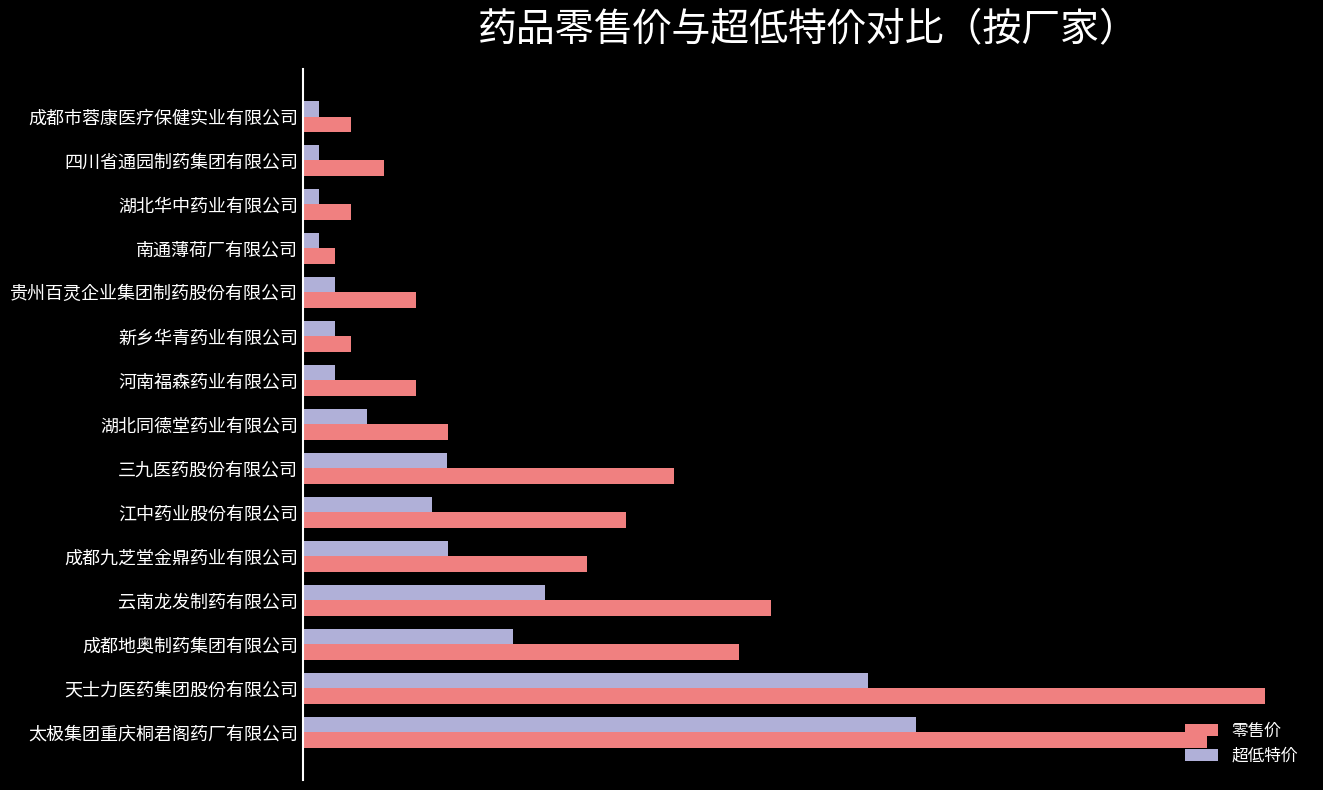

What are all the series names shown in the legend?

零售价, 超低特价